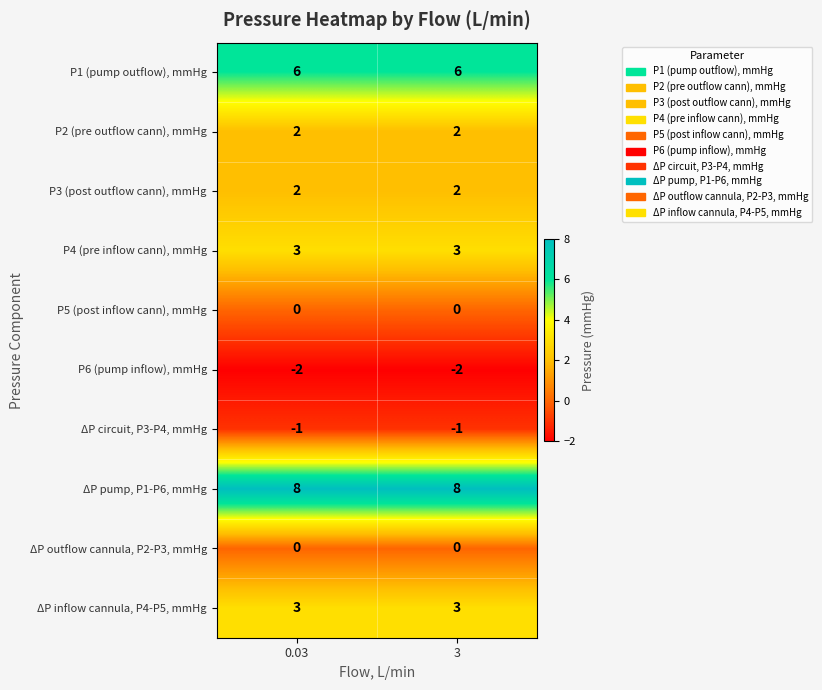

Is it true that ΔP circuit, P3-P4, mmHg equals -1 at 0.03?

True